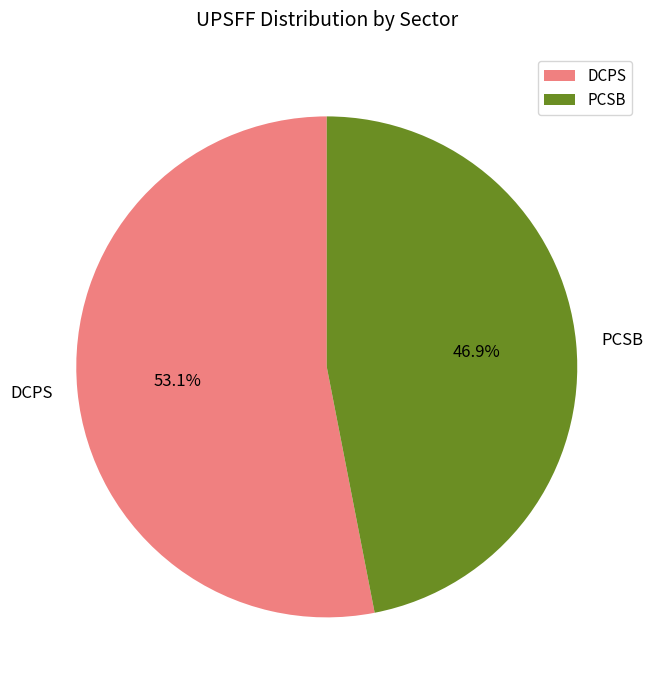

Between DCPS and PCSB, which is larger?

DCPS